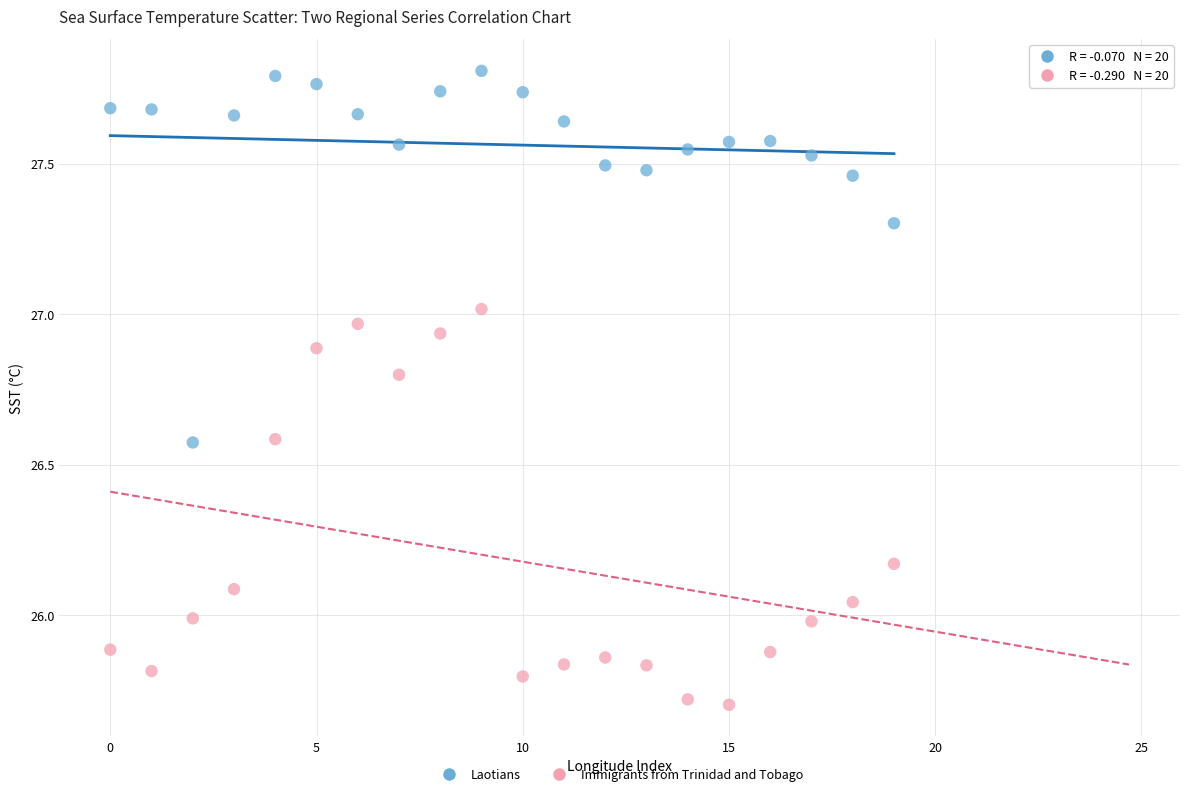

Which series contains the lowest Y value?

Immigrants from Trinidad and Tobago